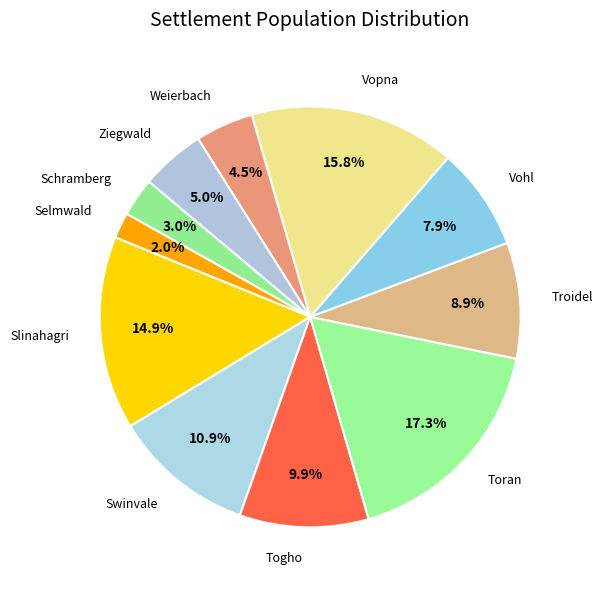

Which category has the biggest portion of the pie?

Toran